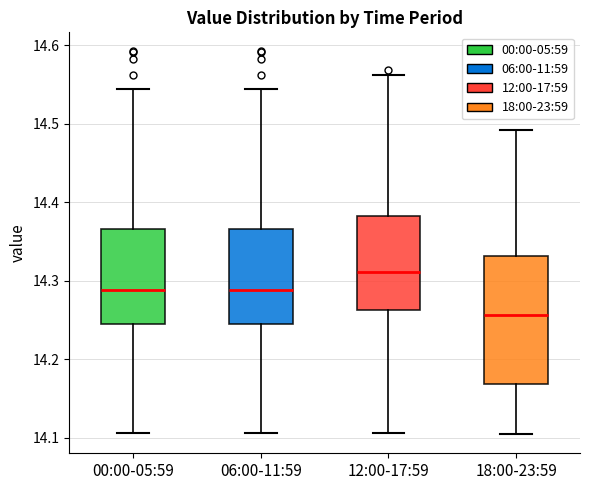

Where does the upper whisker of the box for 06:00-11:59 end on the y-axis? The values are not printed on the chart, so give them approximately, as read against the axis.

14.54